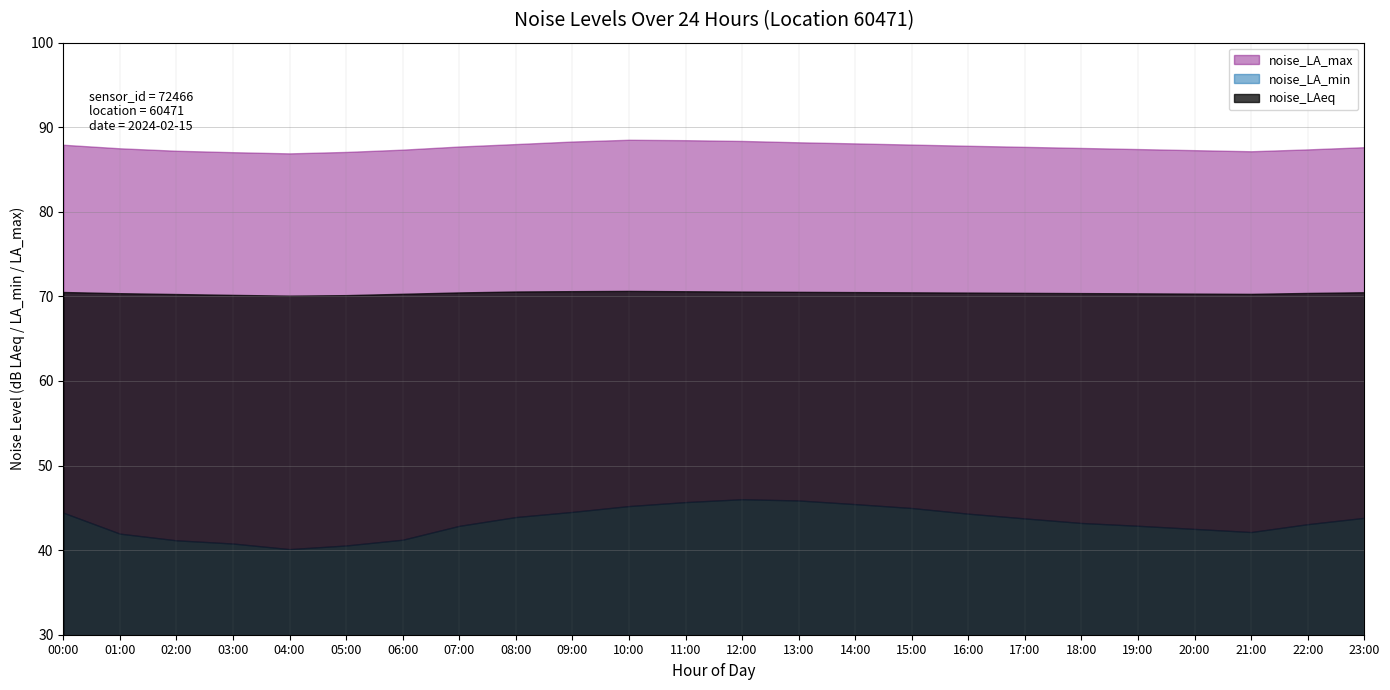

Which series has the largest total across all categories?

noise_LA_max